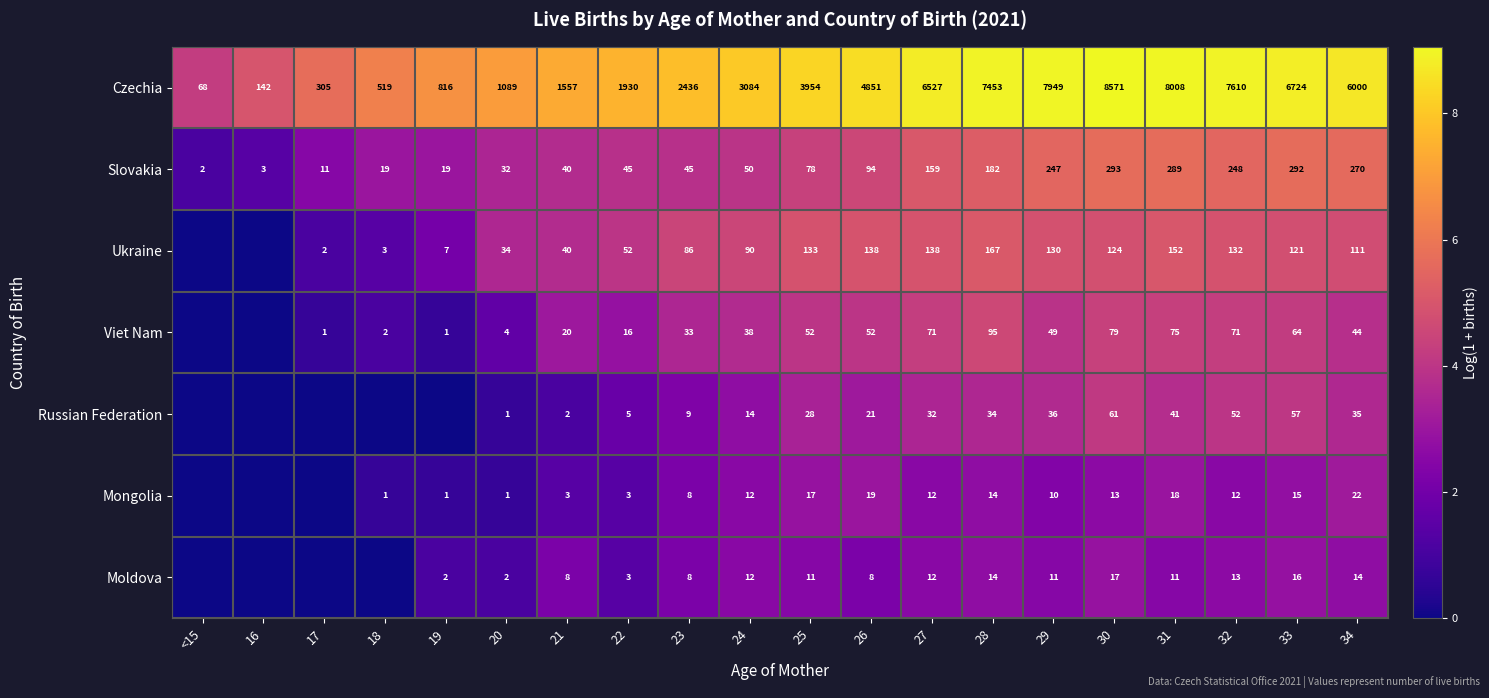

What value does the Czechia series have at 18?

519